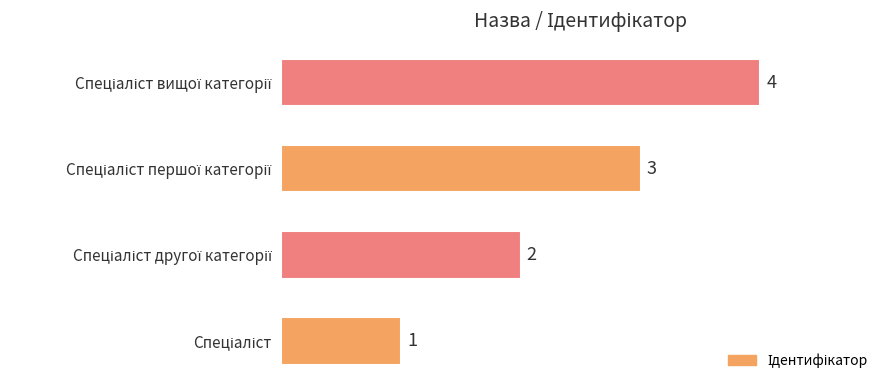

What is the difference between the maximum and minimum values?

3